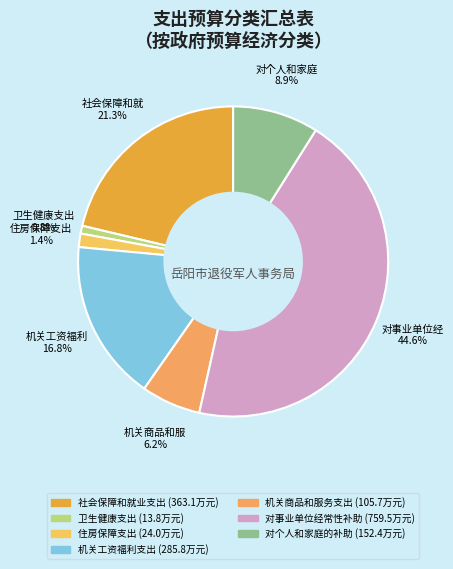

What is the smallest slice in the pie chart?

卫生健康支出